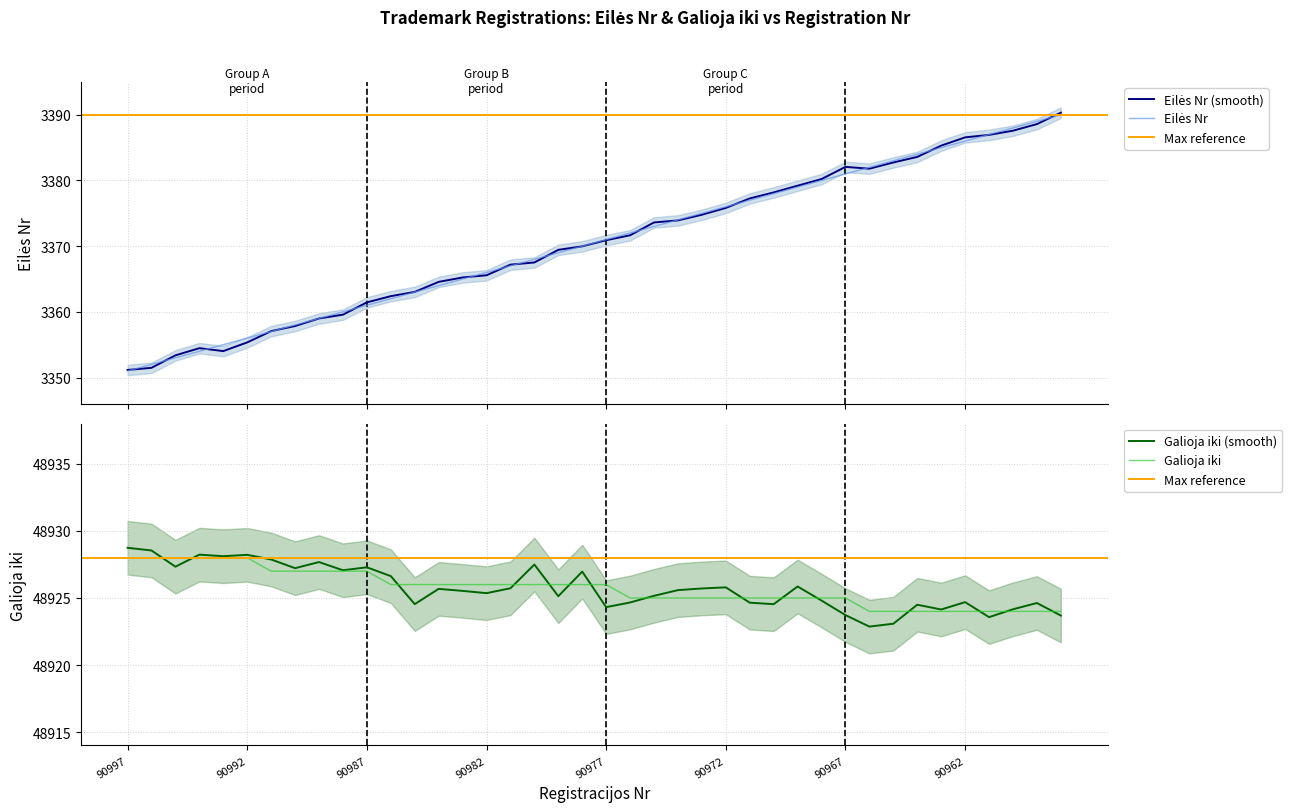

Is this an area chart (filled region under the line)?

No